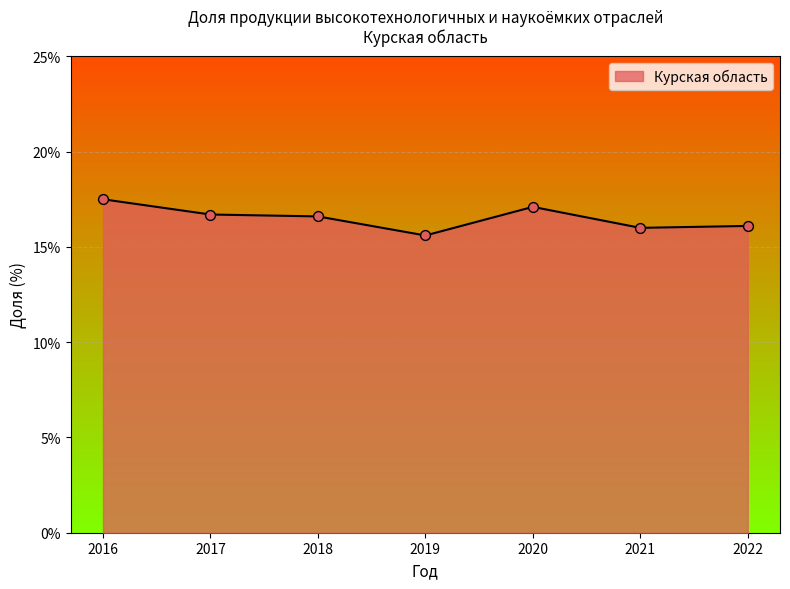

Approximately how many times larger is the value at 2020 compared to 2016?

1.0